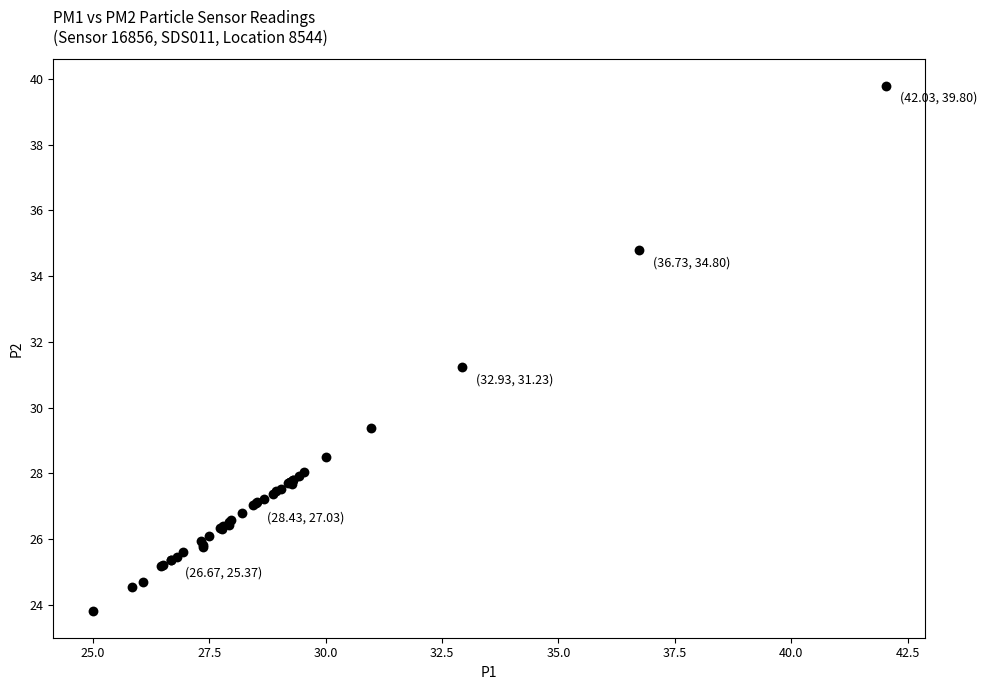

What Y value in the scatter plot is closest to 31?

31.2